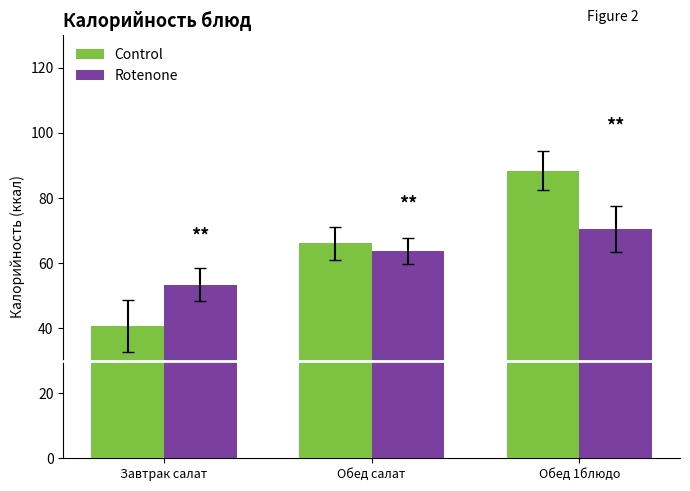

The Control series shows 40.8 at Завтрак салат. True or false?

True